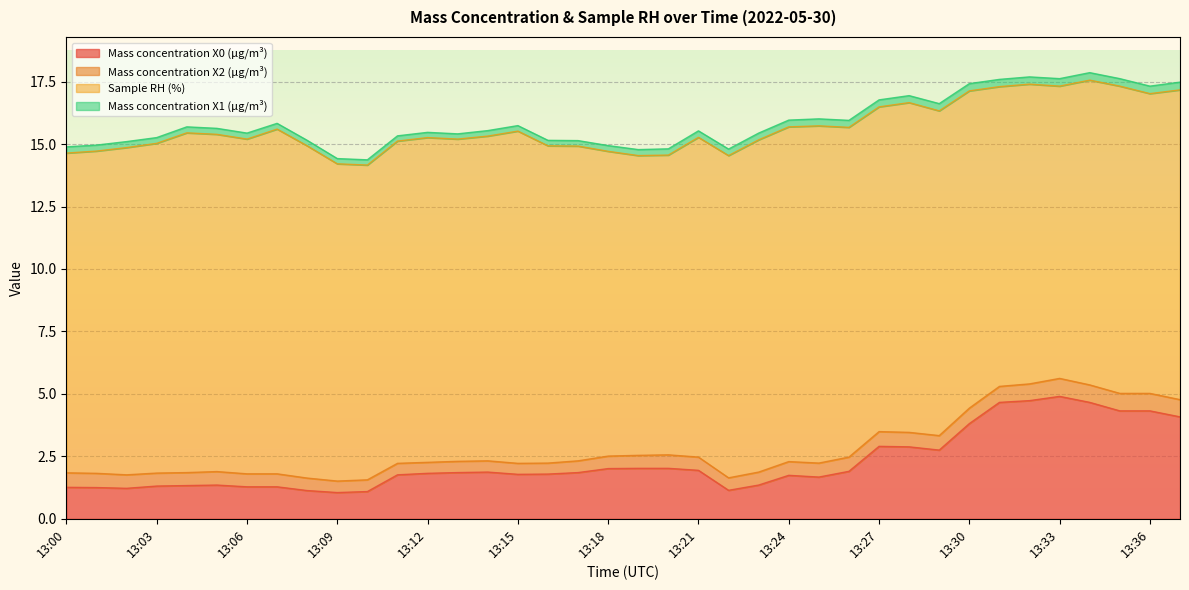

How many series are shown in this chart?

4